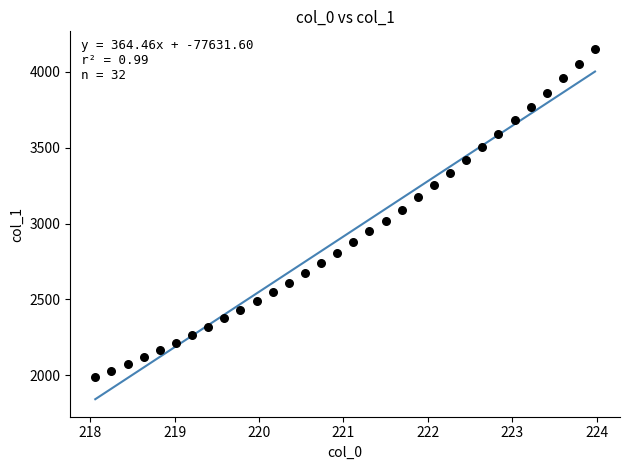

What is the range of Y values (max minus min)?

2161.9